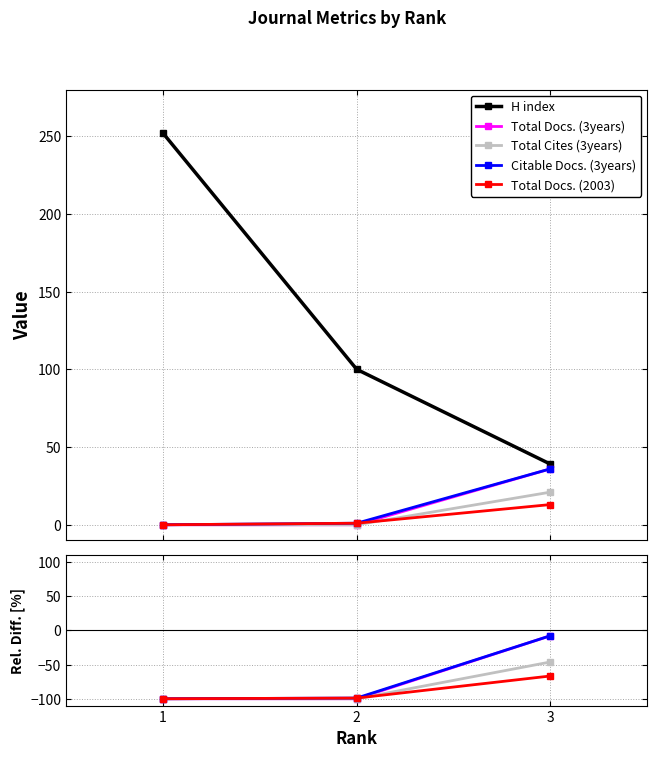

Which label corresponds to the largest value in the chart?

1